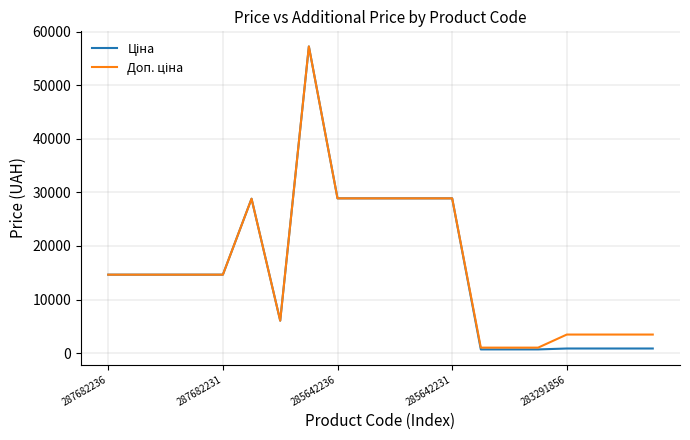

What is the greatest value displayed?

57235.5